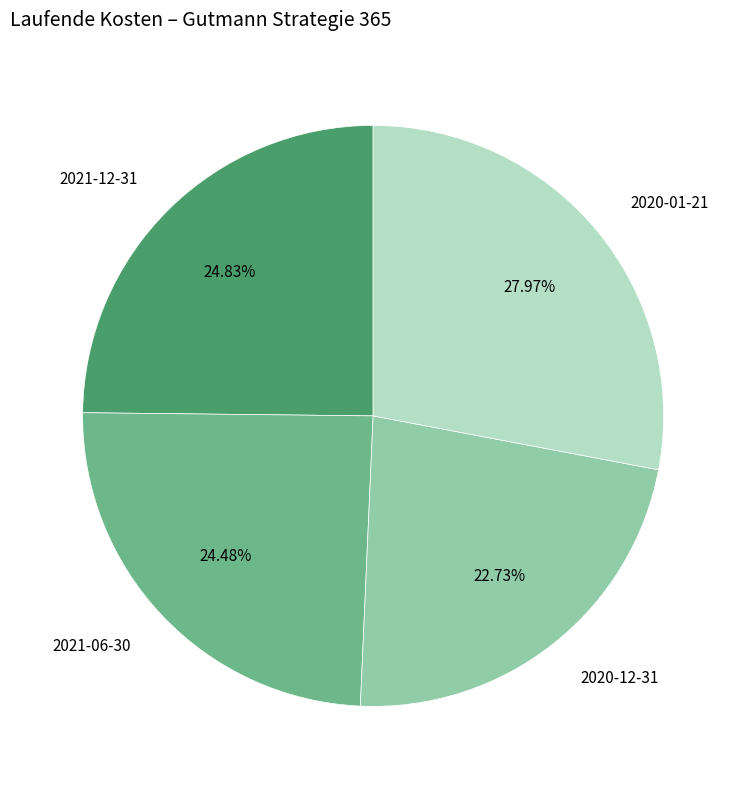

Is there a majority slice in this chart?

No